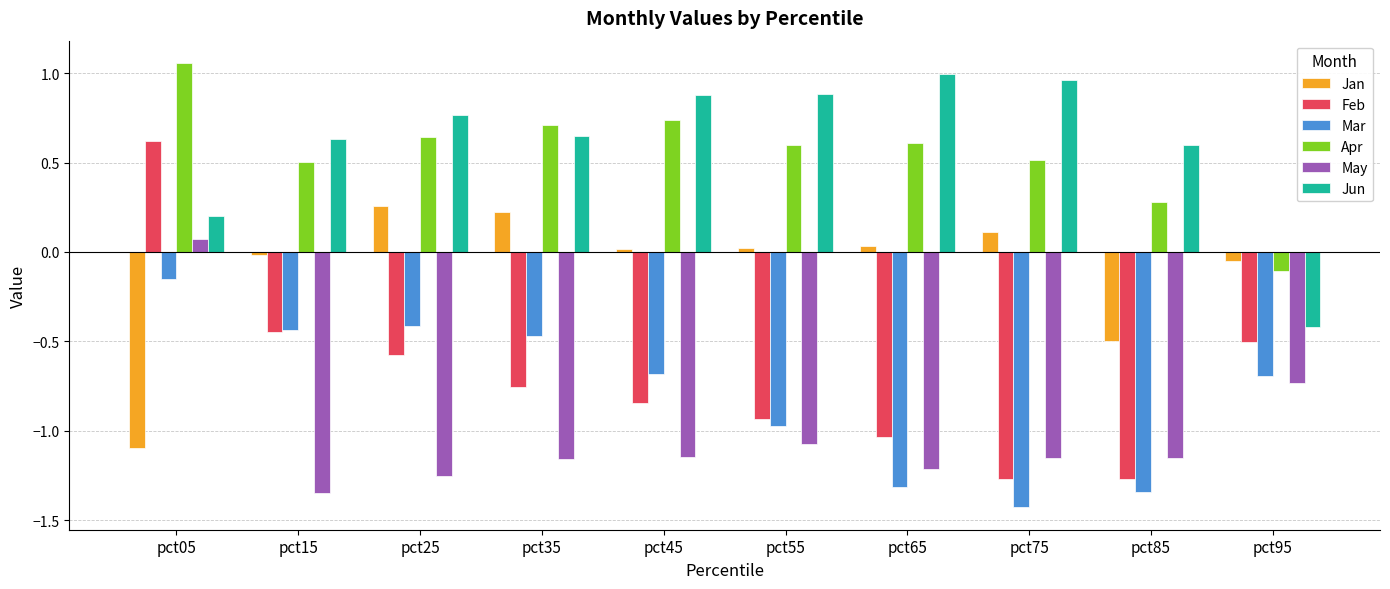

Rank the series by their maximum value, from lowest to highest.

Mar, May, Jan, Feb, Jun, Apr